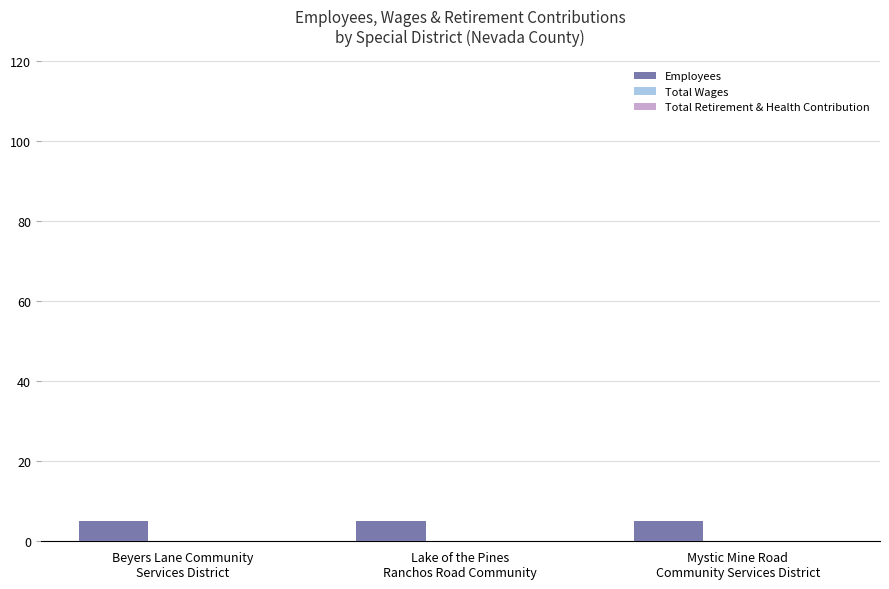

What position from the right is Lake of the Pines
Ranchos Road Community?

2